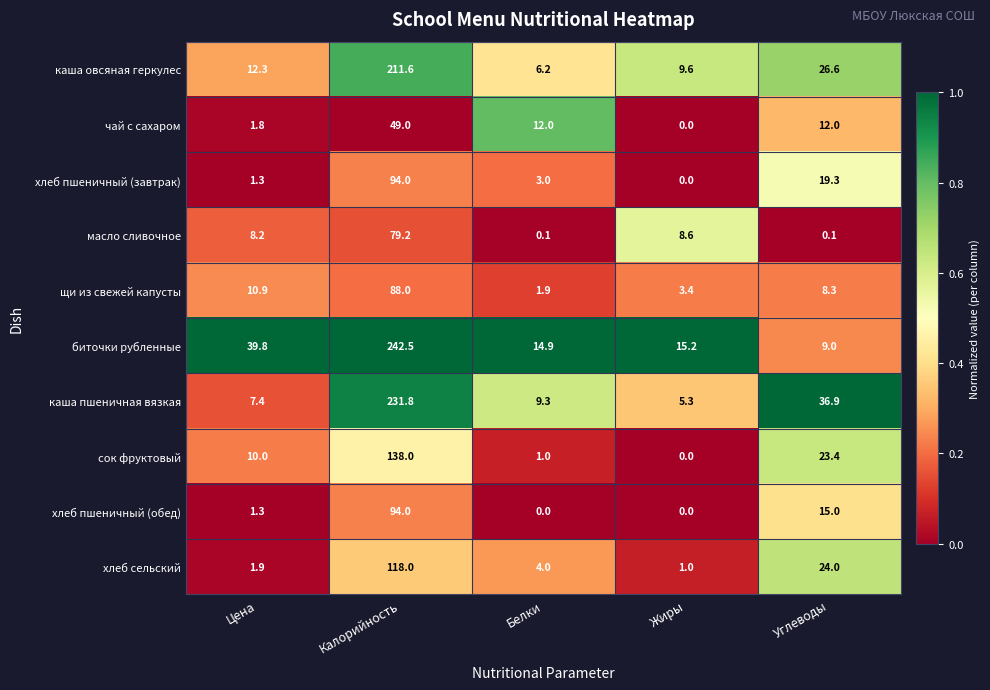

Rank the categories by каша пшеничная вязкая value from highest to lowest.

Калорийность, Углеводы, Белки, Цена, Жиры